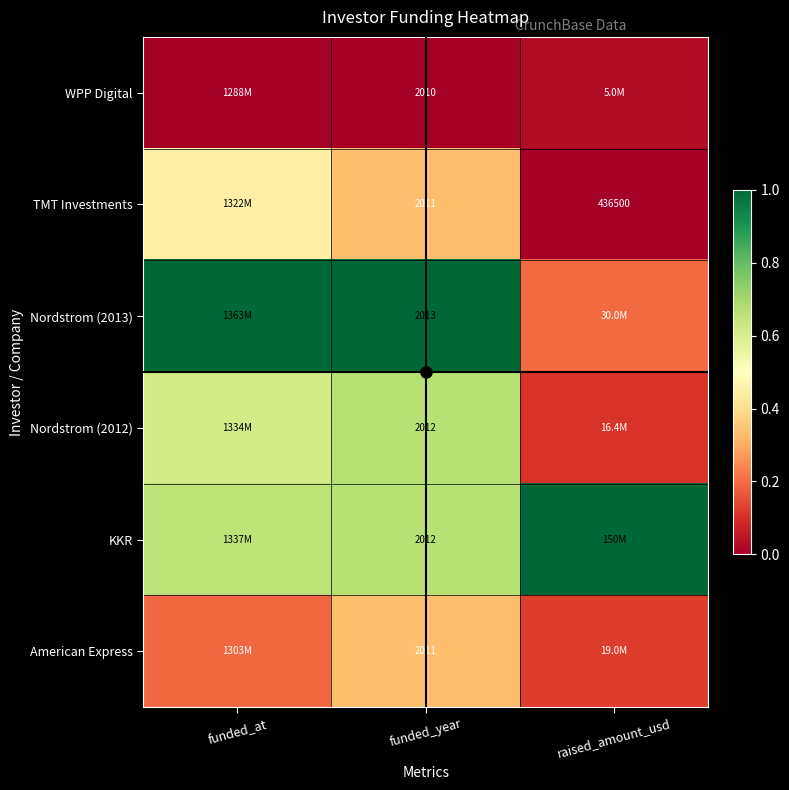

What is the spread (max minus min) of values at funded_year?

1.0